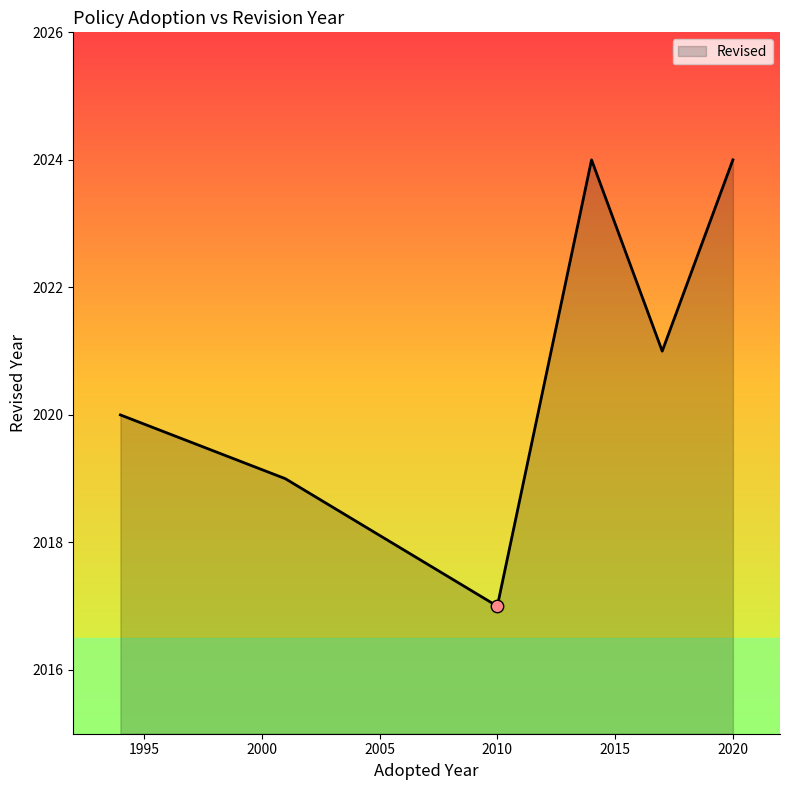

What is the difference between the maximum and minimum values?

7